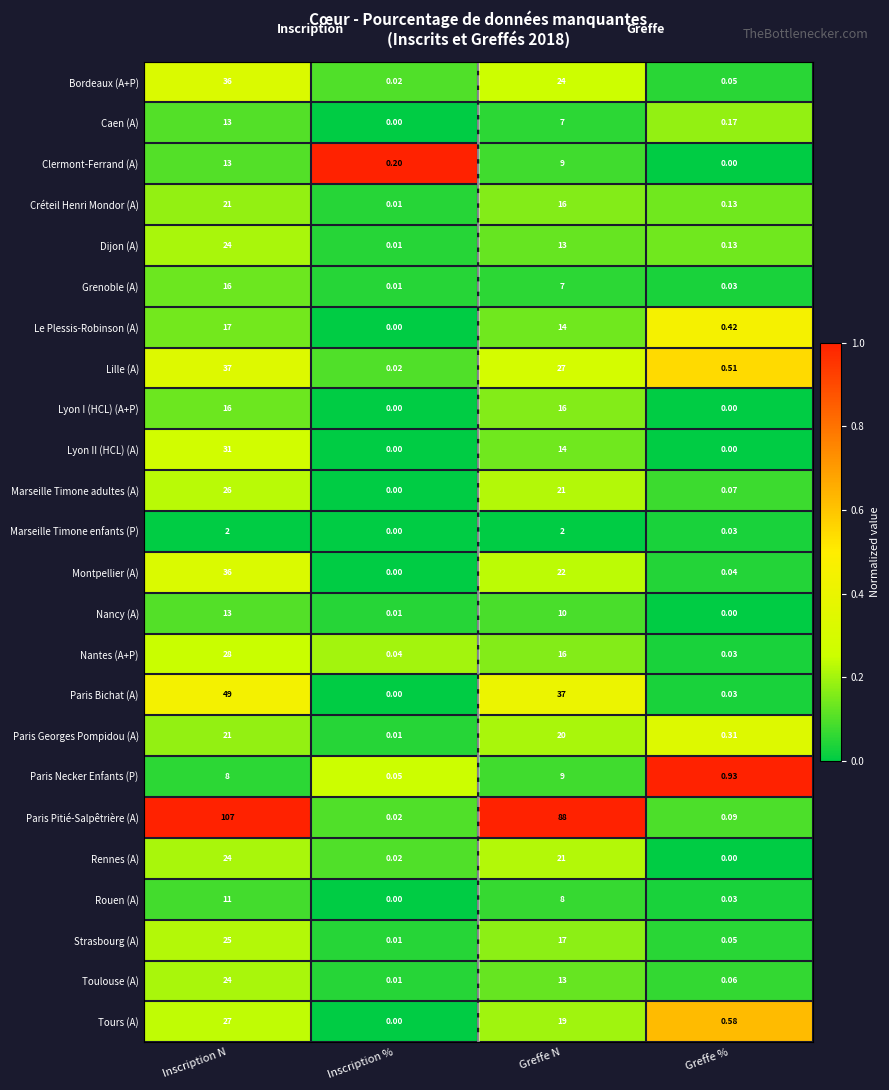

List the labels in order of Lille (A) value, smallest first.

Inscription %, Greffe %, Greffe N, Inscription N